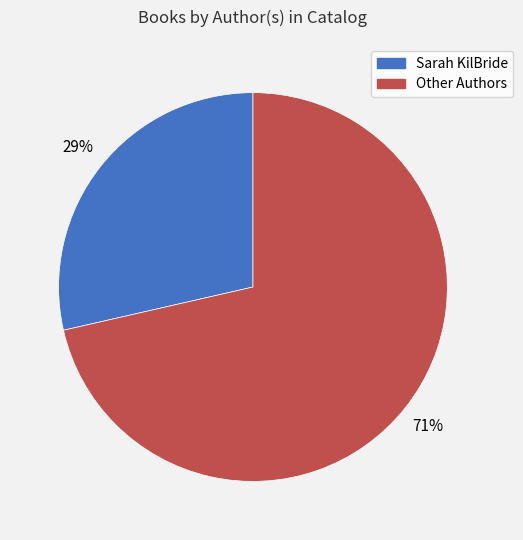

To the nearest percent, what is the average slice percentage?

50%